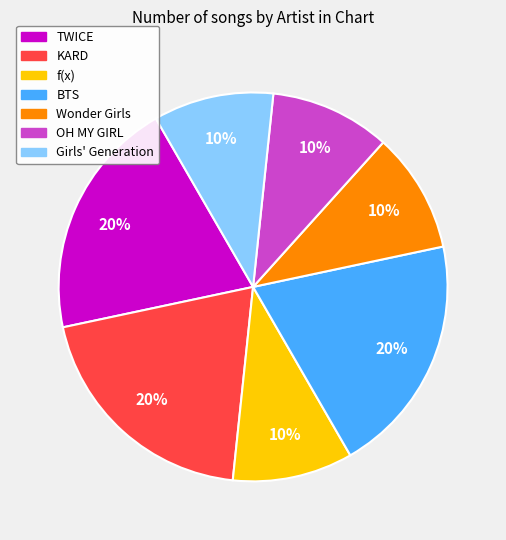

Which has a higher value, TWICE or f(x)?

TWICE